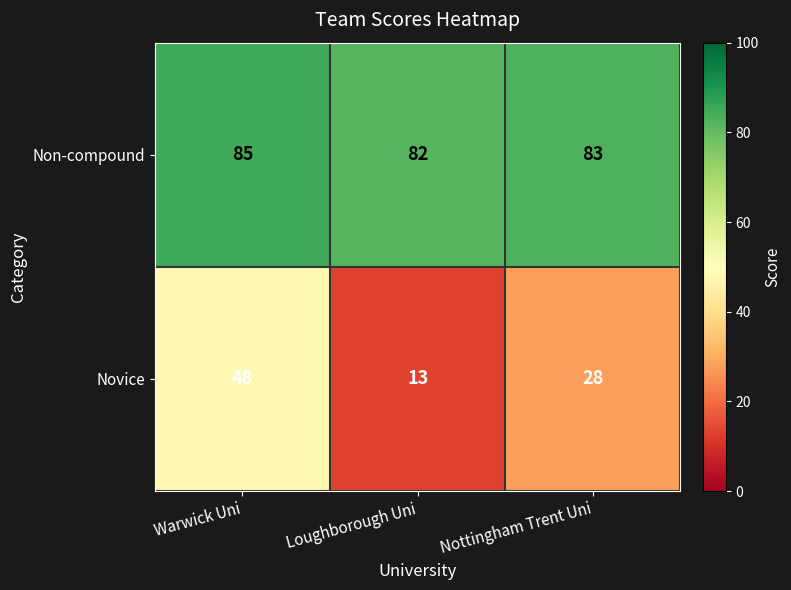

Which series has the widest spread of values?

Novice